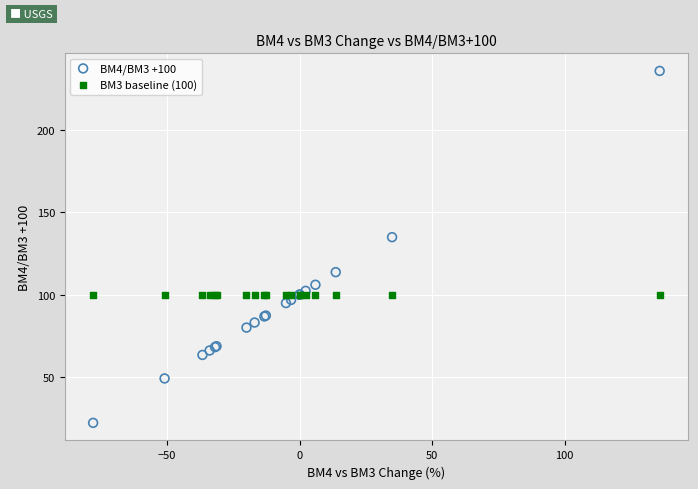

Across all series, what Y value is closest to 128?

134.9